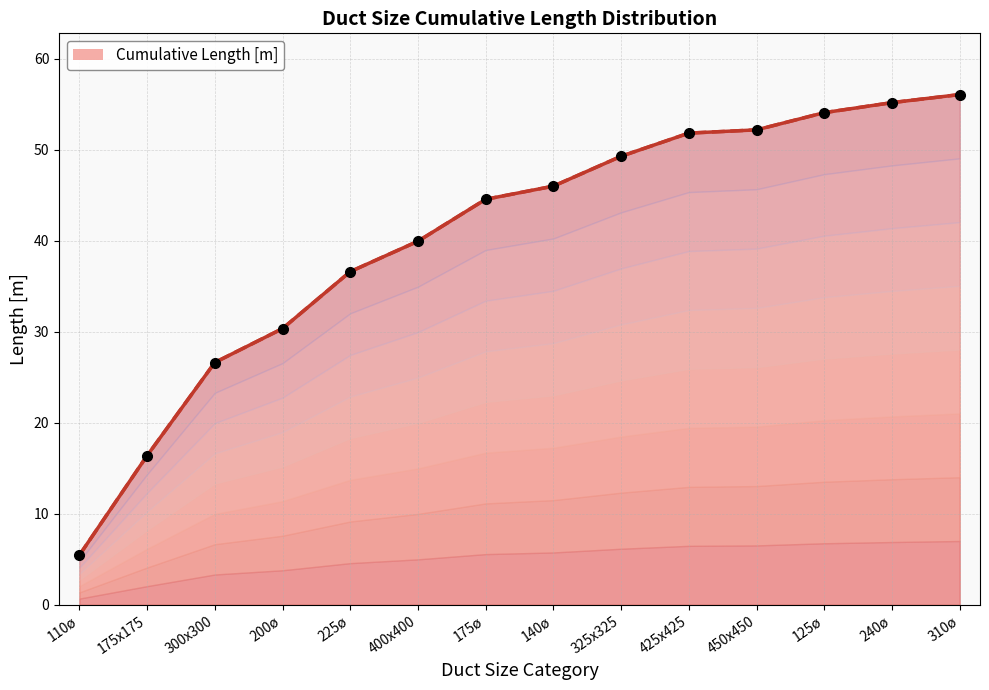

List the labels in order of value, largest first.

310ø, 240ø, 125ø, 450x450, 425x425, 325x325, 140ø, 175ø, 400x400, 225ø, 200ø, 300x300, 175x175, 110ø